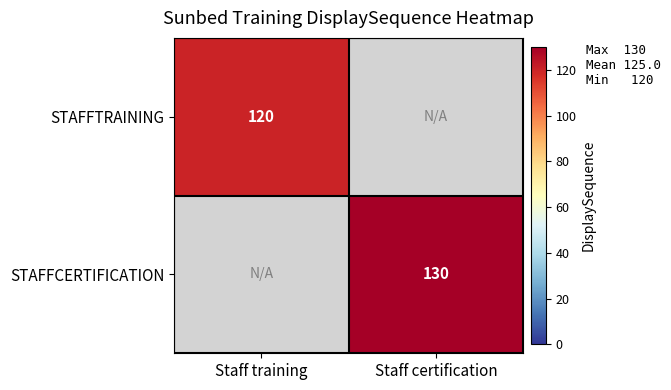

At which category does the chart reach its peak across all series?

Staff certification